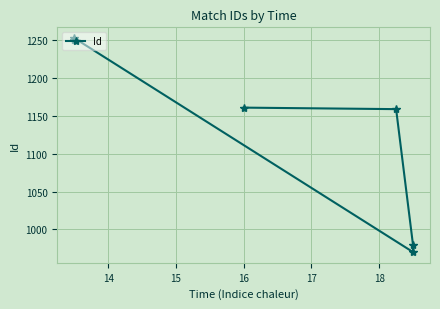

What is the difference between the maximum and minimum values?

283